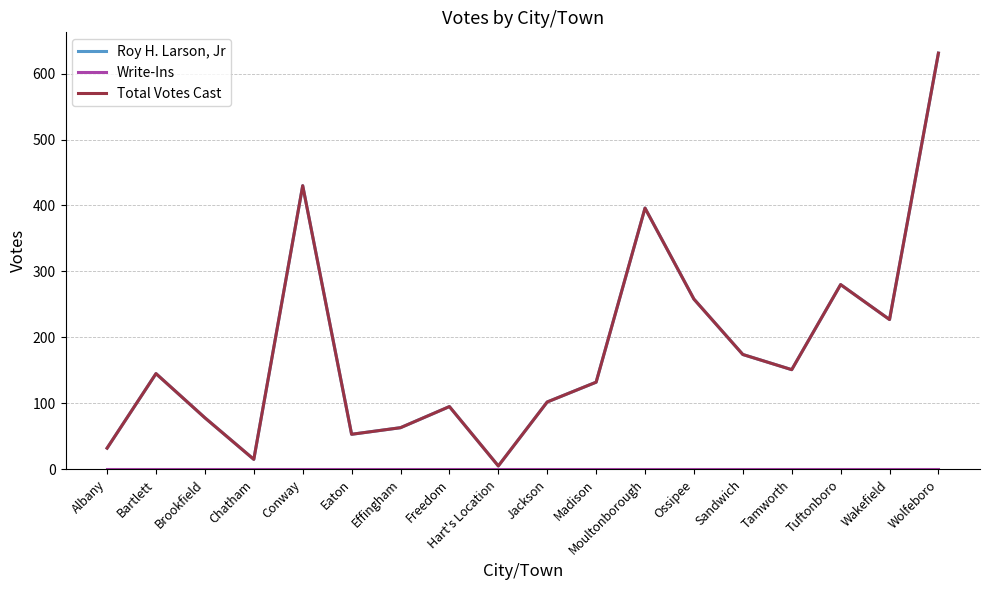

Does the chart display data point markers on the line(s)?

No